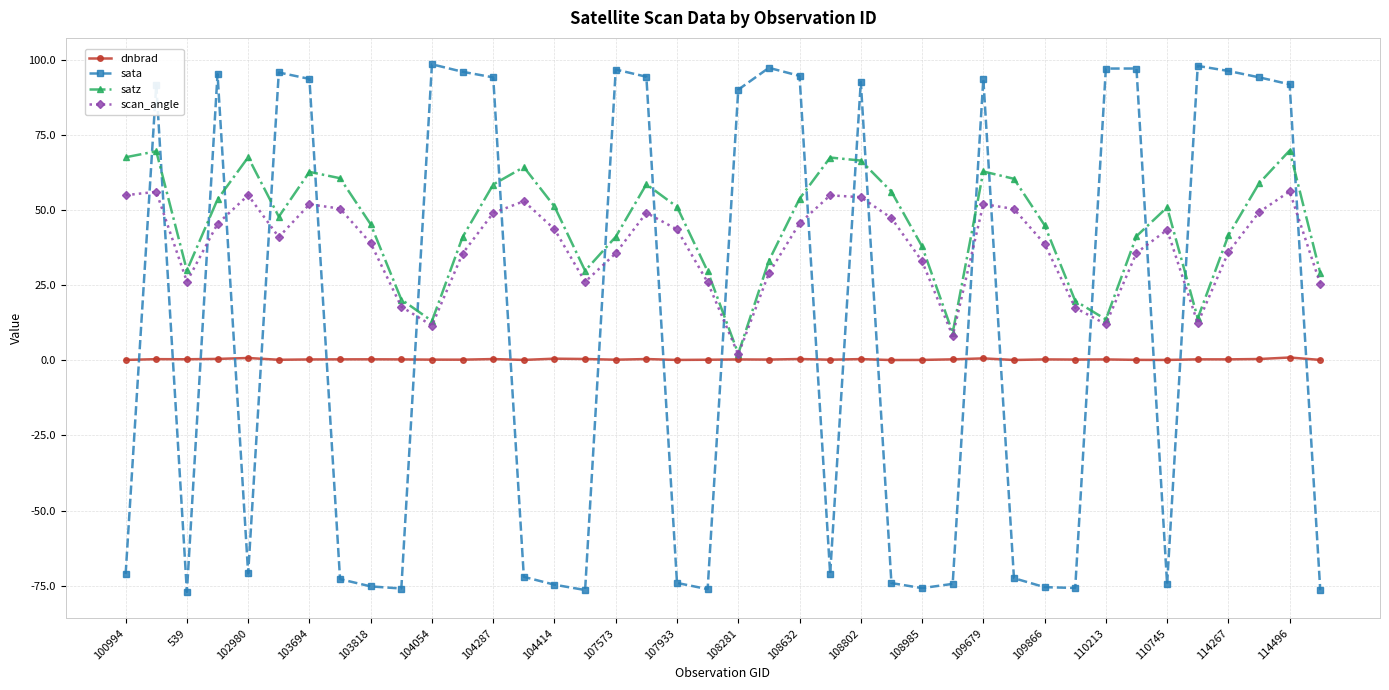

In scan_angle, how many points are lower than both neighbors (excluding endpoints)?

8